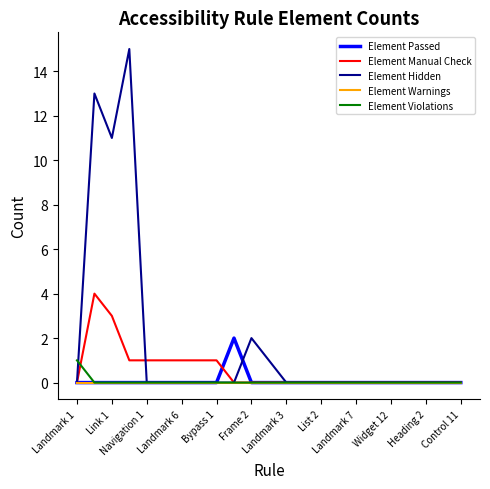

What is the highest value of the Element Violations series?

1